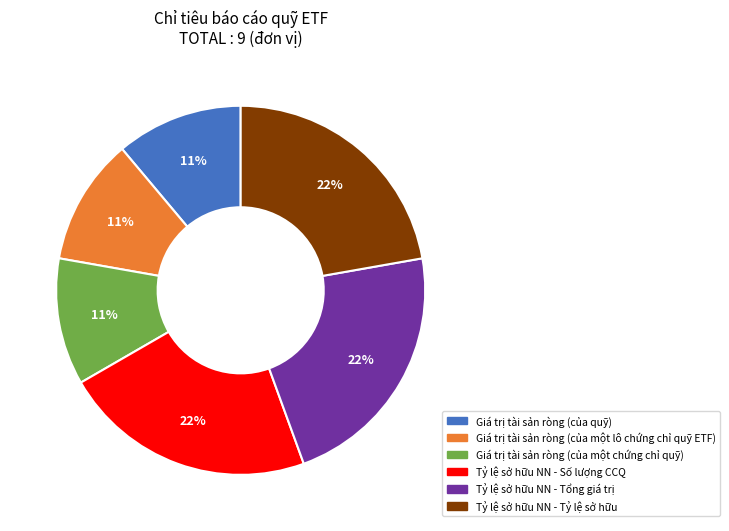

Count the number of slices in the pie.

6